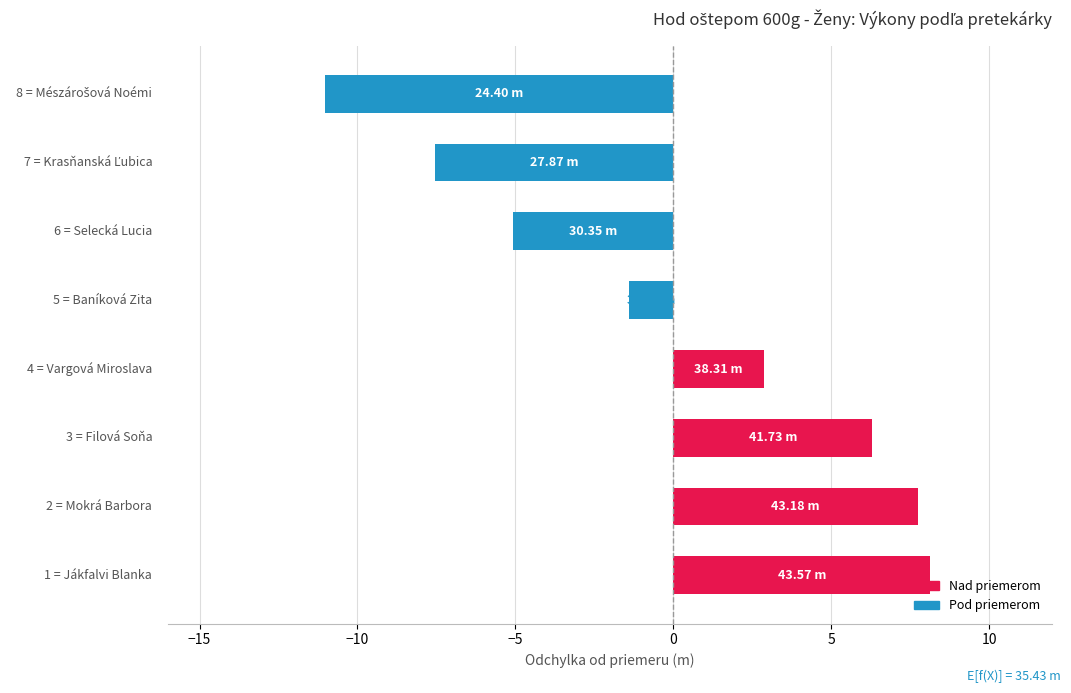

What is the minimum value shown in the chart?

-11.0